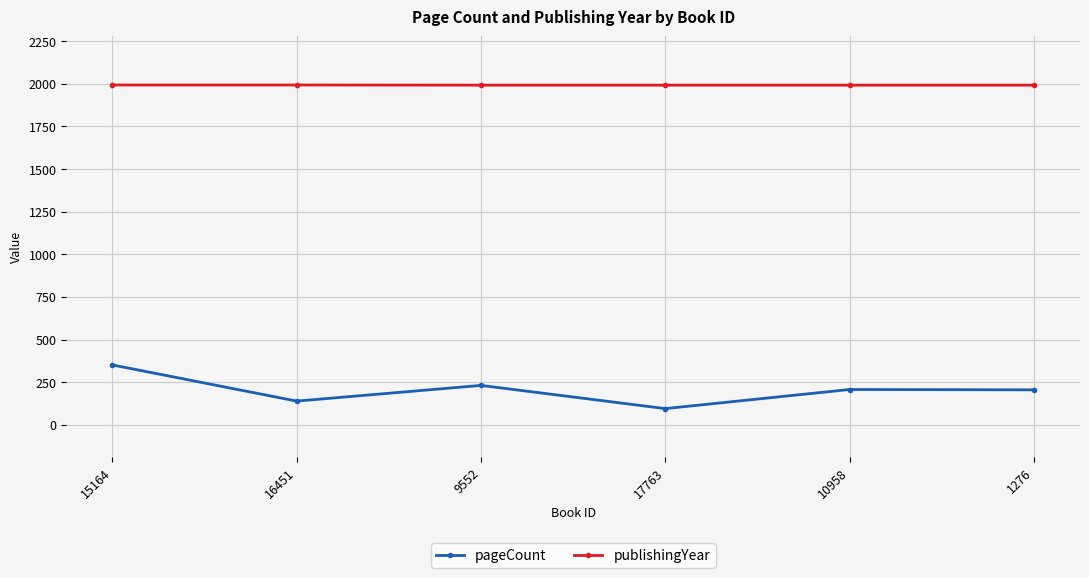

What is the maximum value for pageCount?

352